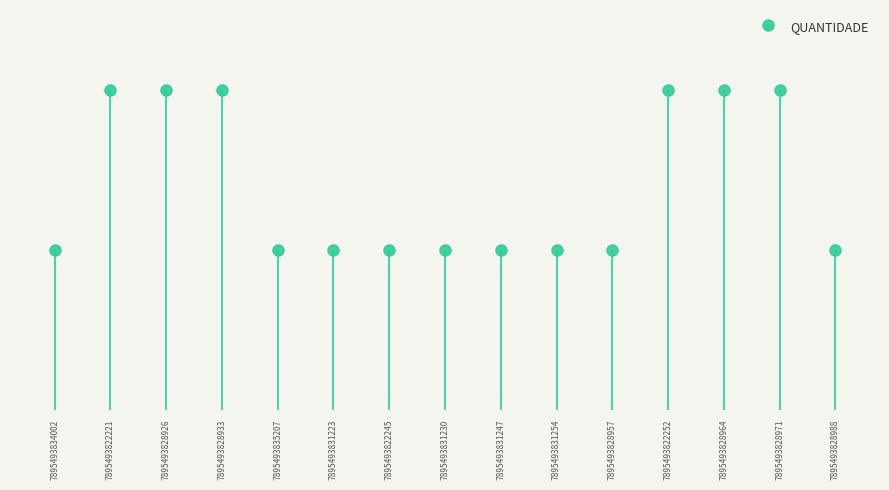

Reading left to right, extract all data points from this chart.

1	2	2	2	1	1	1	1	1	1	1	2	2	2	1